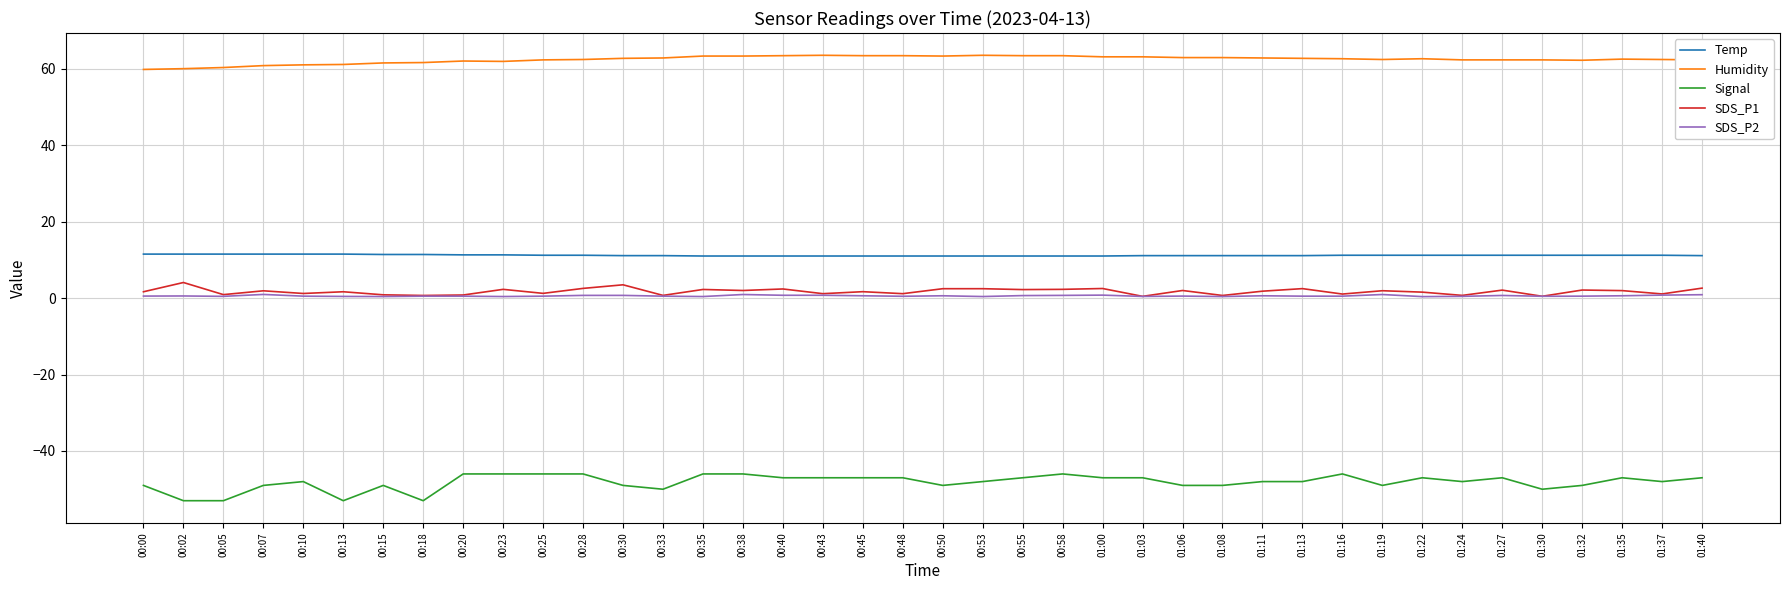

True or false: SDS_P1 and Humidity intersect in this chart.

False